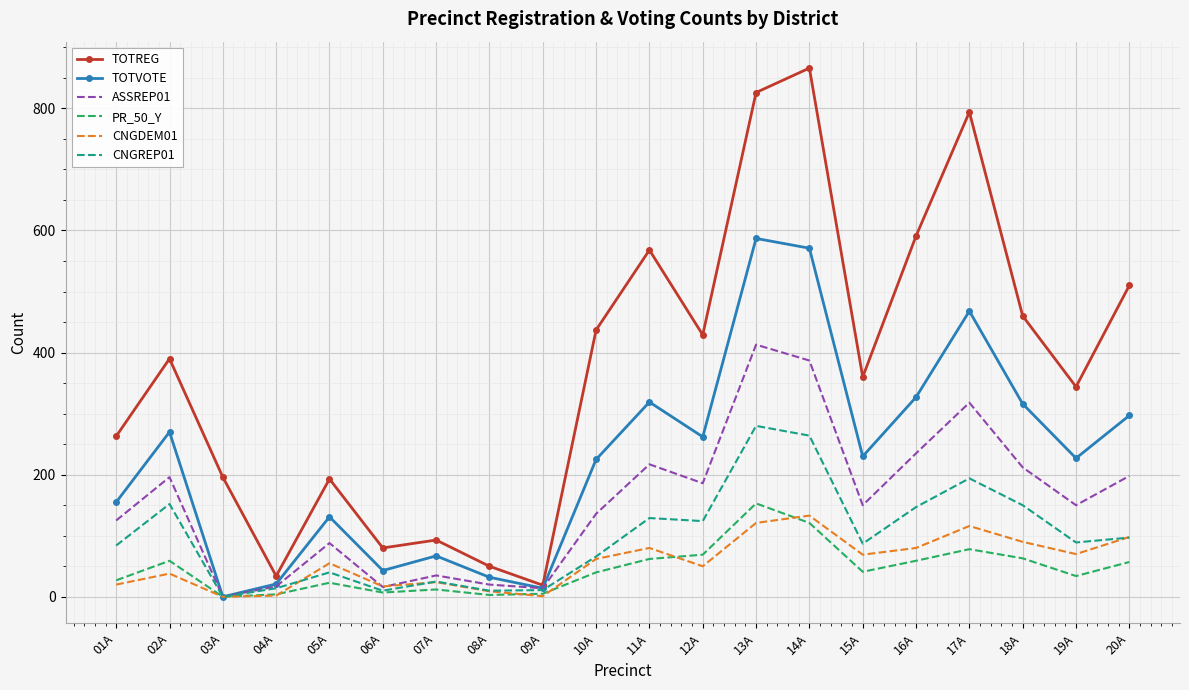

Which series has the largest total across all categories?

TOTREG